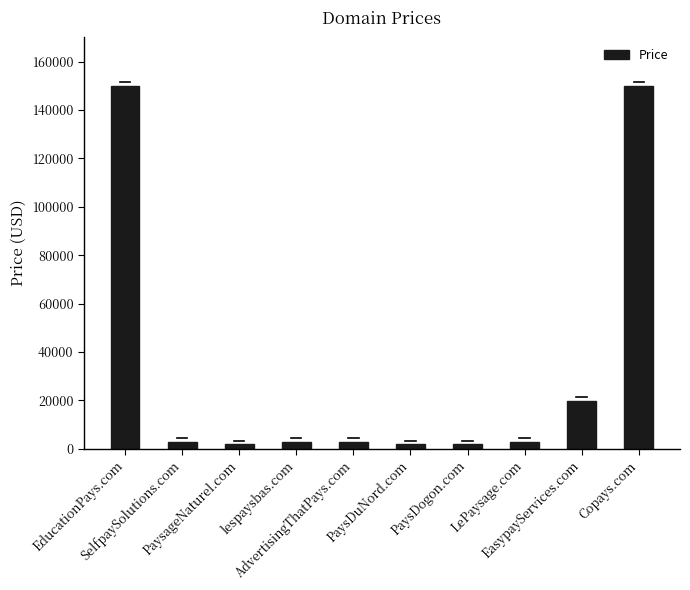

What is the value of the 3rd bar from the left?

1888